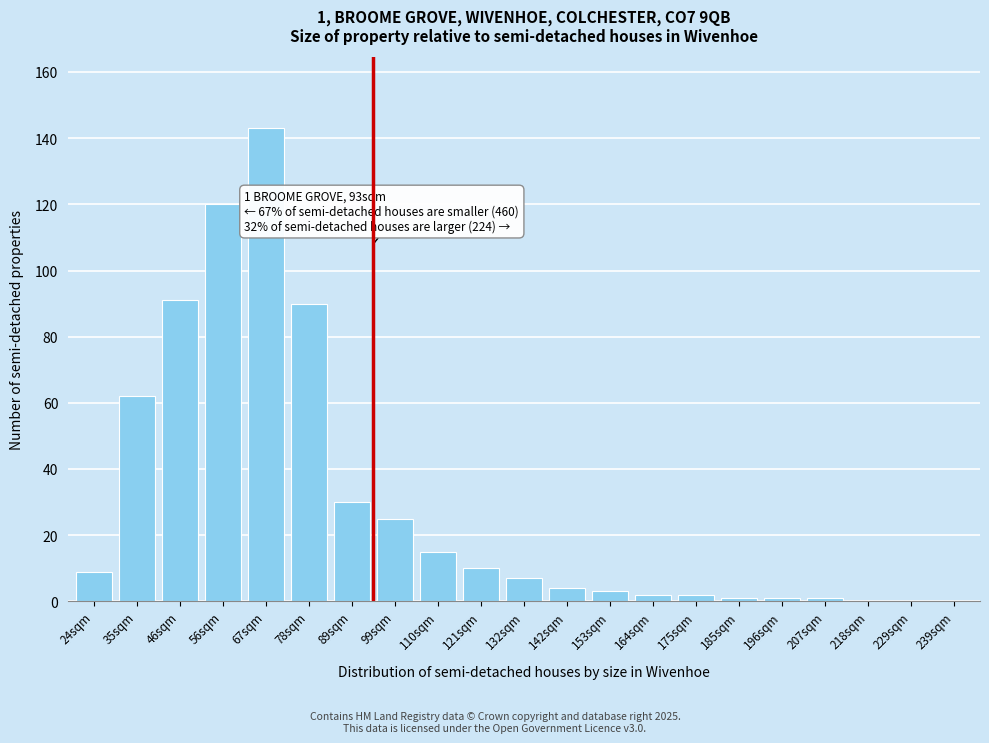

Reading left to right, transcribe all the data shown in this chart.

24sqm=9	35sqm=62	46sqm=91	56sqm=120	67sqm=143	78sqm=90	89sqm=30	99sqm=25	110sqm=15	121sqm=10	132sqm=7	142sqm=4	153sqm=3	164sqm=2	175sqm=2	185sqm=1	196sqm=1	207sqm=1	218sqm=0	229sqm=0	239sqm=0